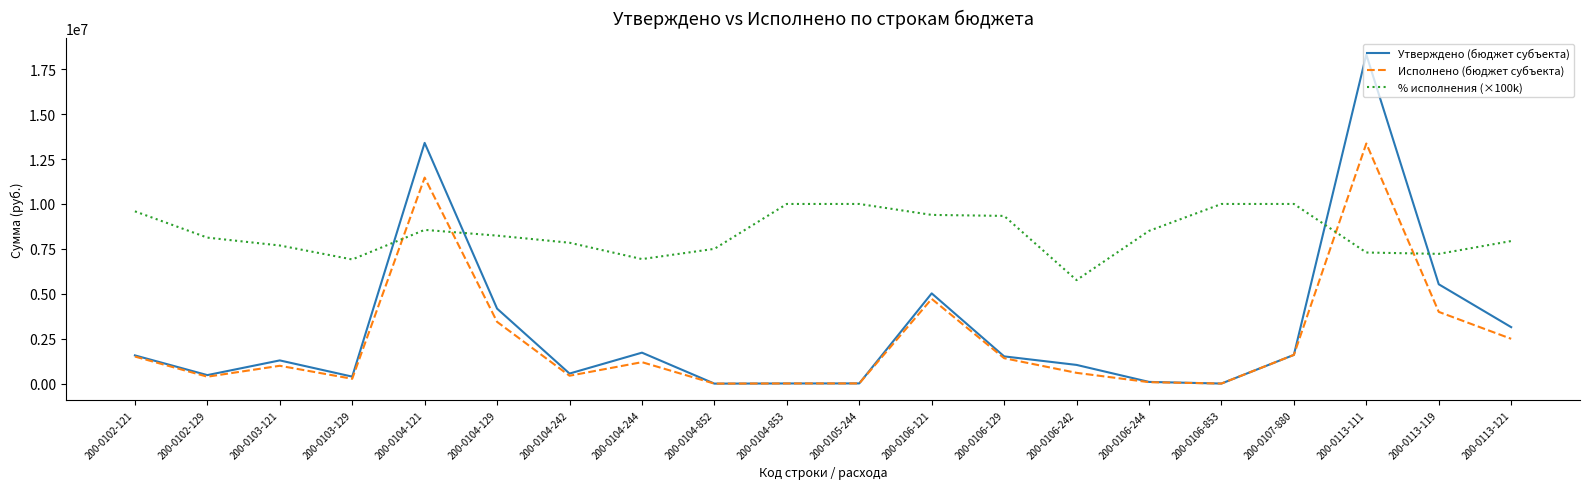

What is the greatest value displayed?

18313163.1